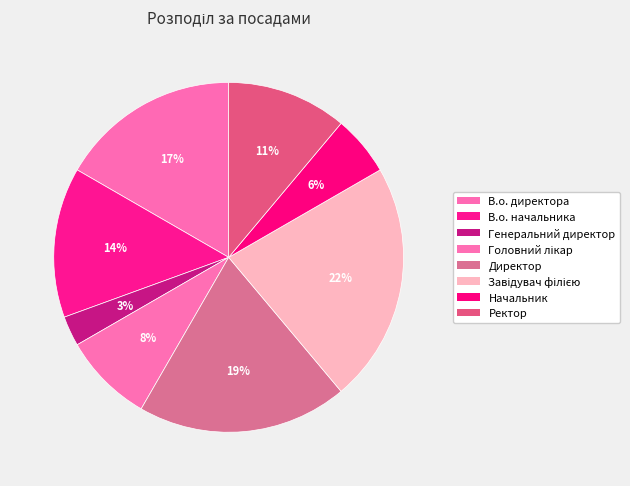

Which category has the biggest portion of the pie?

Завідувач філією